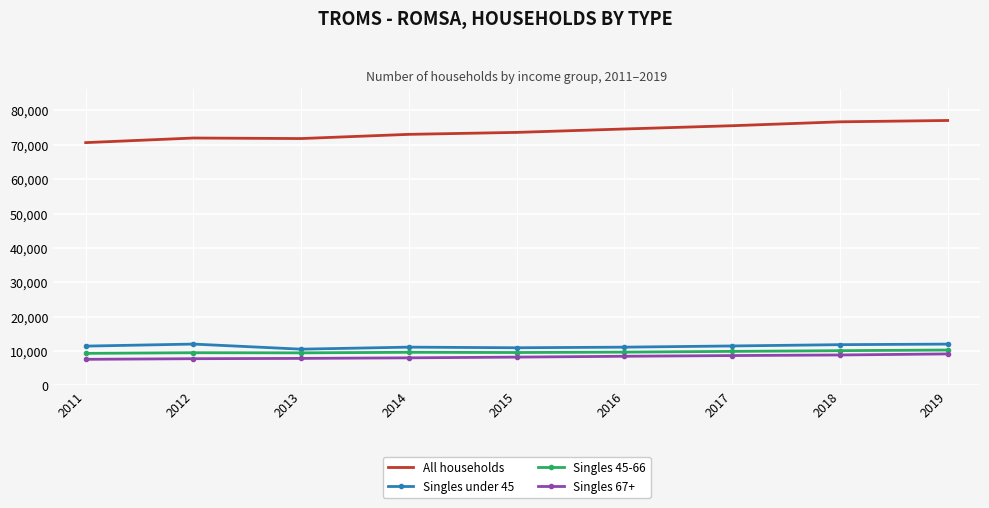

What is the sum of the Singles 45-66 values at 2018 and 2016?

19821